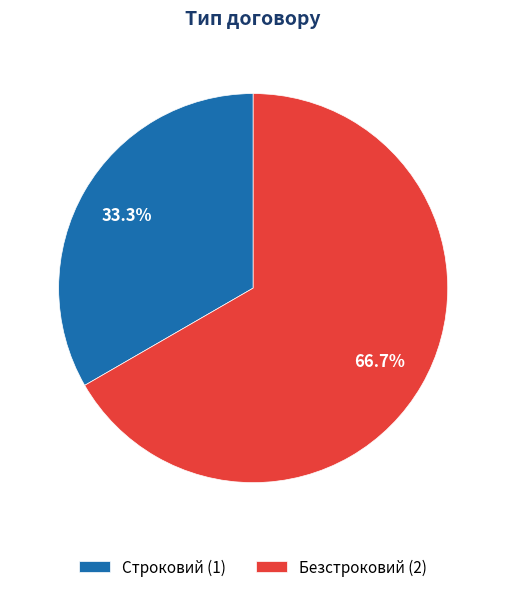

What is the ratio of the value at Безстроковий (2) to the value at Строковий (1)?

2.0